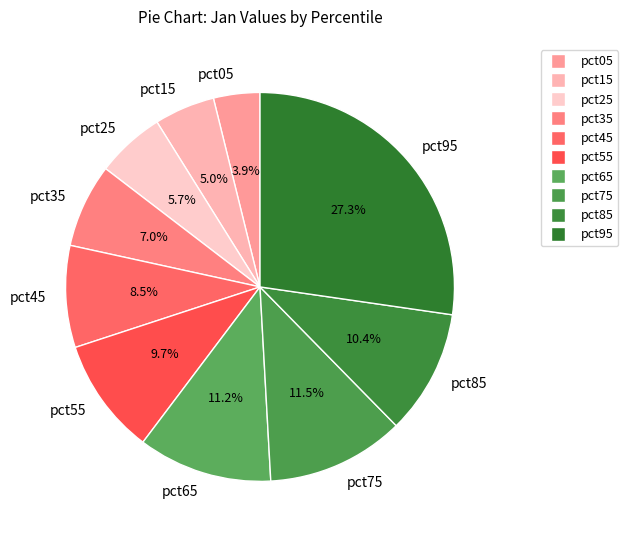

Between pct15 and pct55, which is larger?

pct55